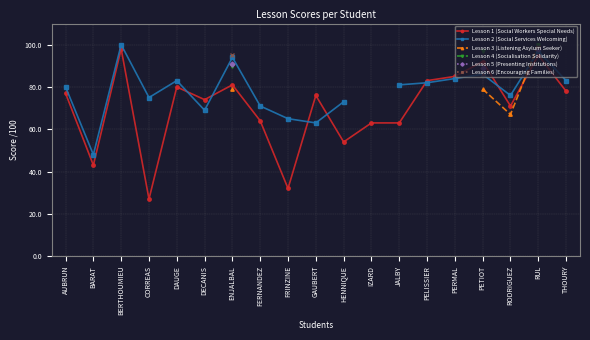

True or false: Lesson 5 (Presenting Institutions) and Lesson 2 (Social Services Welcoming) cross at least once.

False